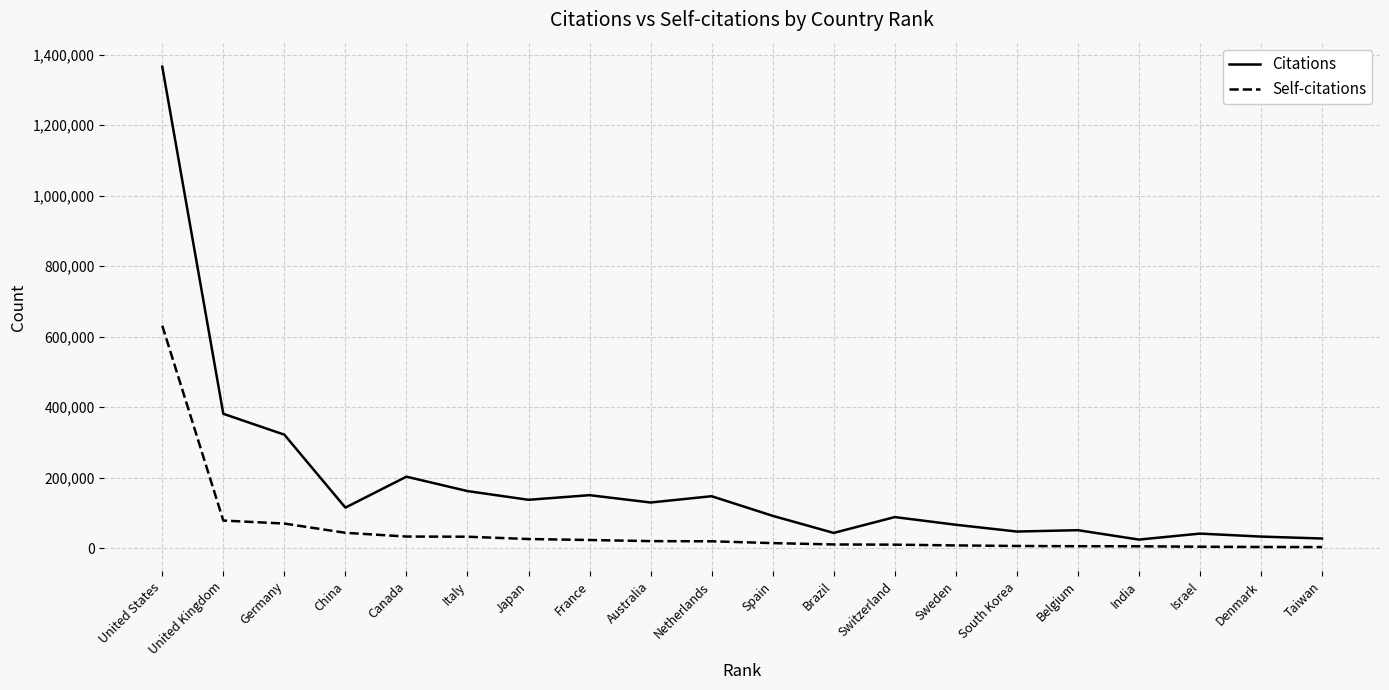

What is the difference between the highest and lowest values at India?

19051